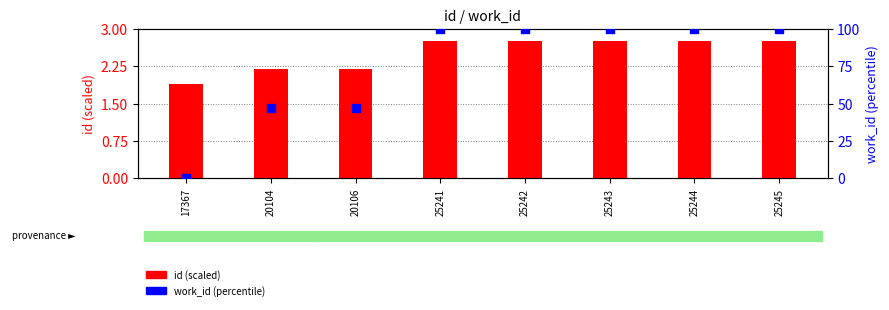

At which category is the sum across all series the highest?

25245